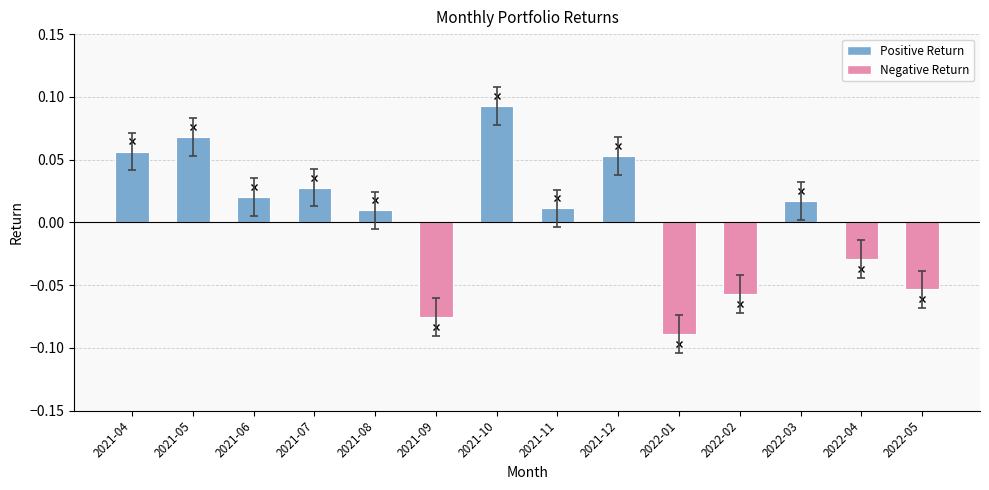

How many distinct data groups are displayed?

1